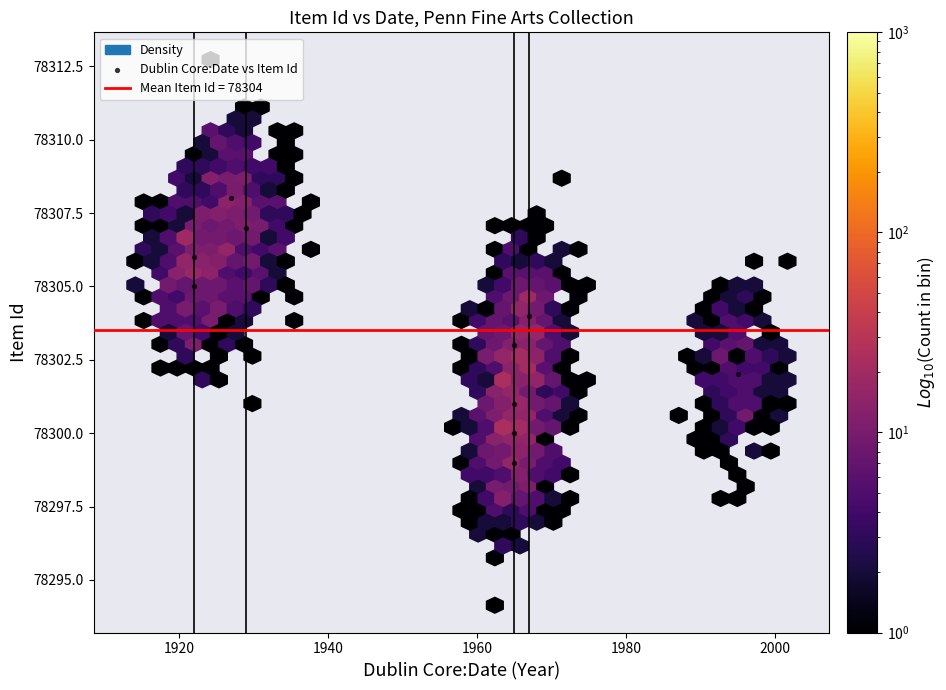

What is the average Y value?

78304